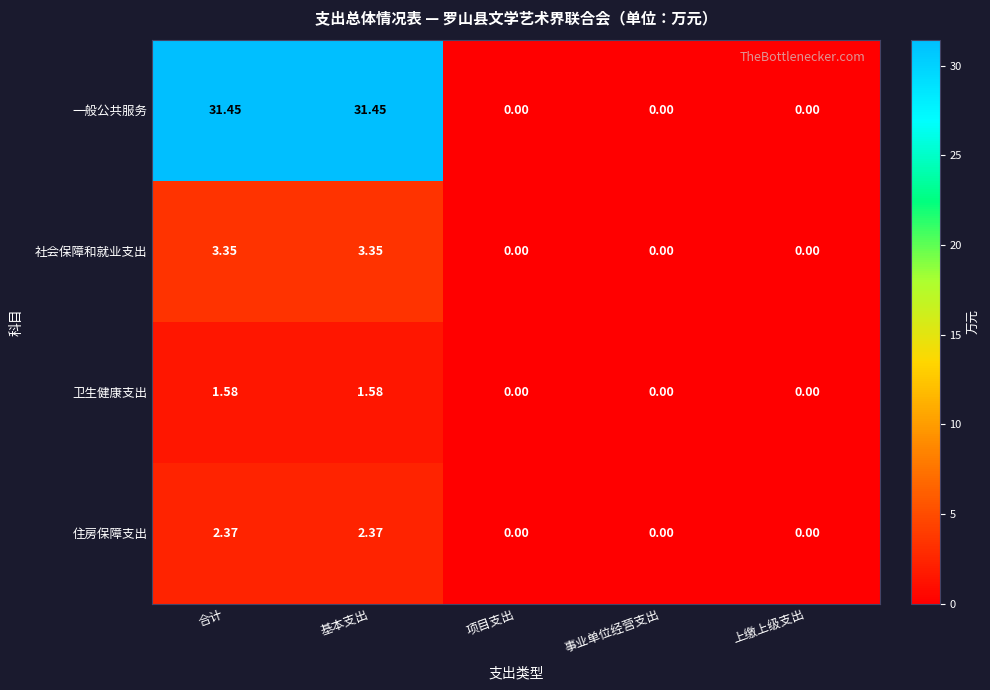

Which series has the largest range (max minus min)?

一般公共服务